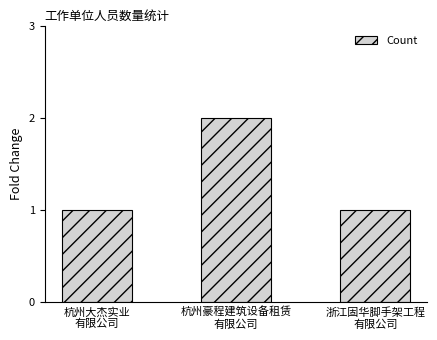

What is the sum of all values?

4